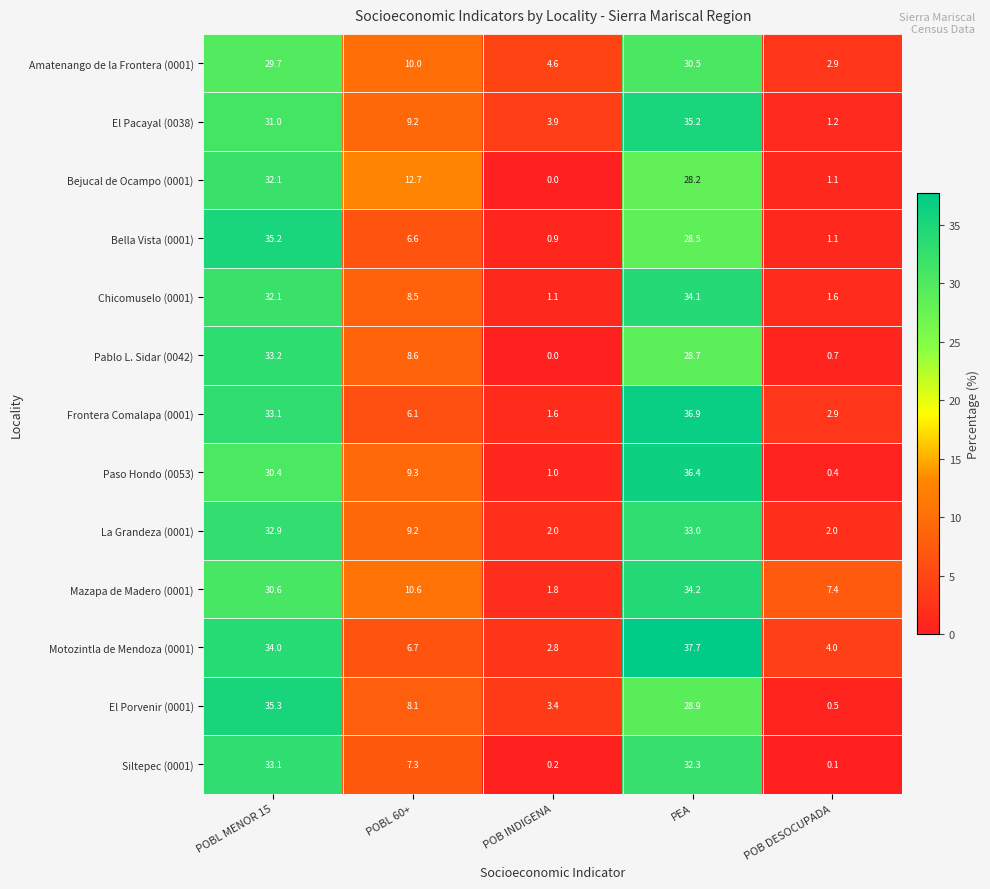

What is the sum of all Bejucal de Ocampo (0001) values?

74.1